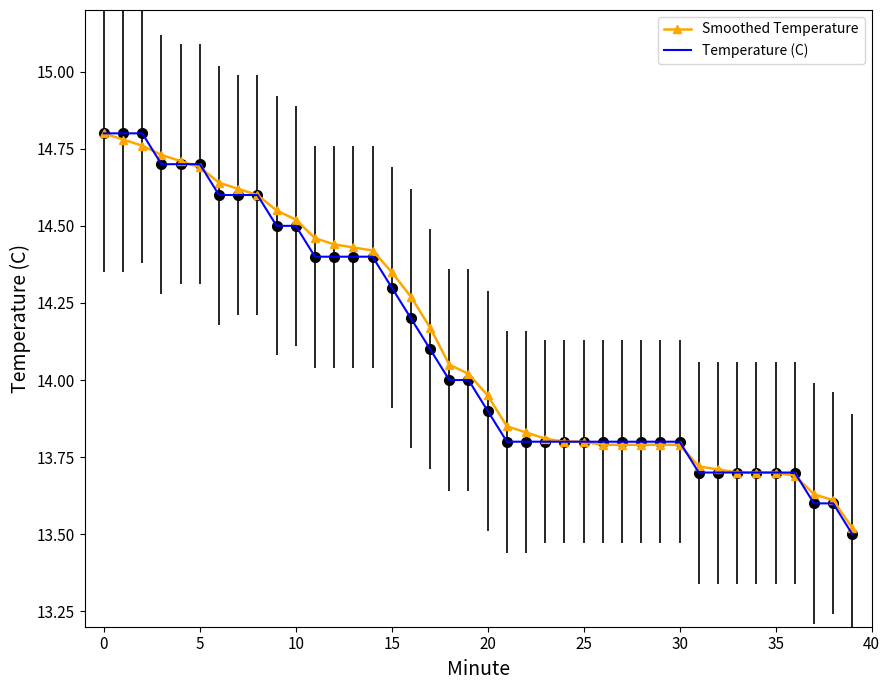

What is the minimum value shown in the chart?

13.5